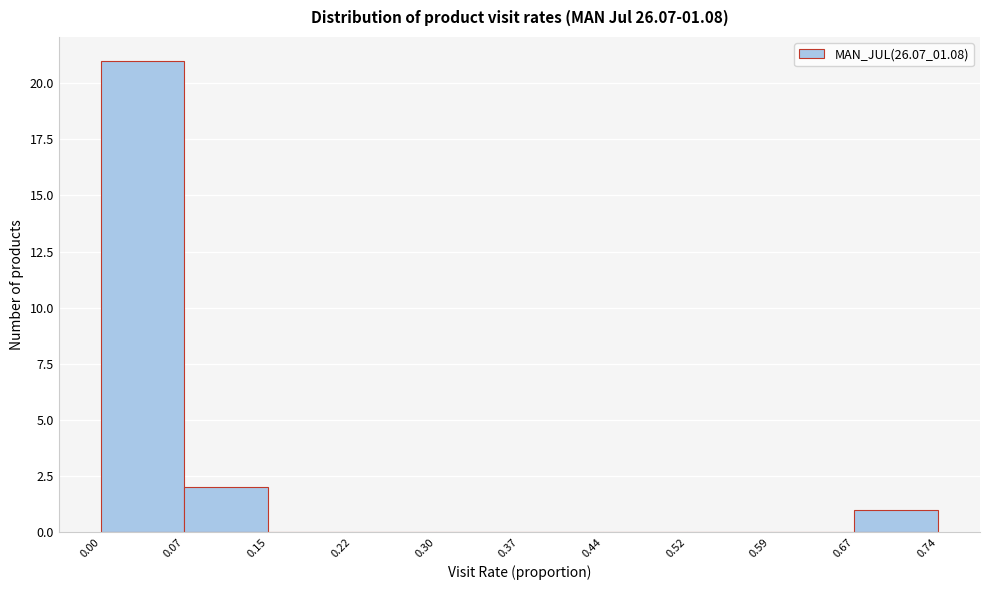

Which range on the x-axis has the tallest bar?

0.00 to 0.07